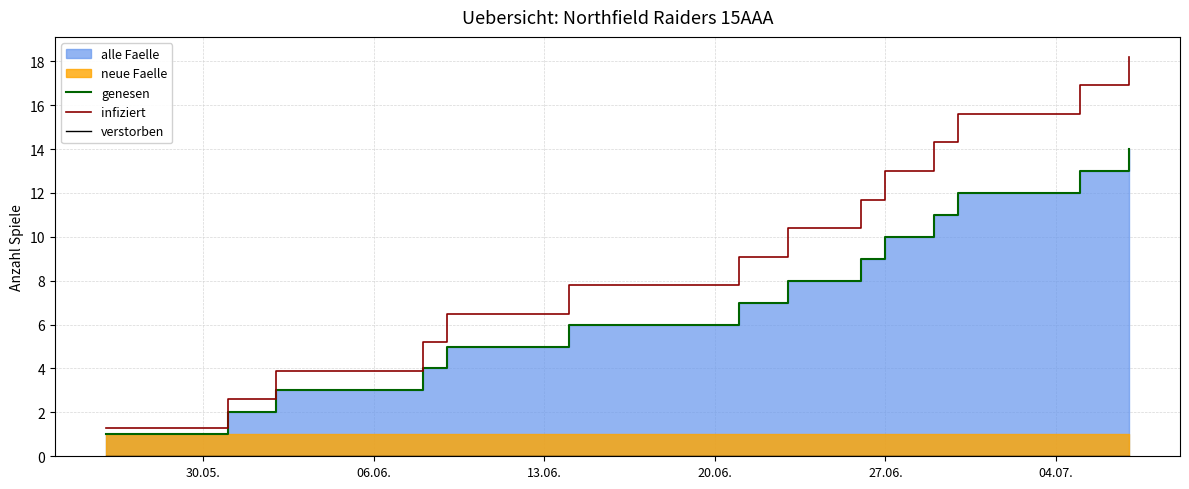

How many values in the genesen series are below 8?

7